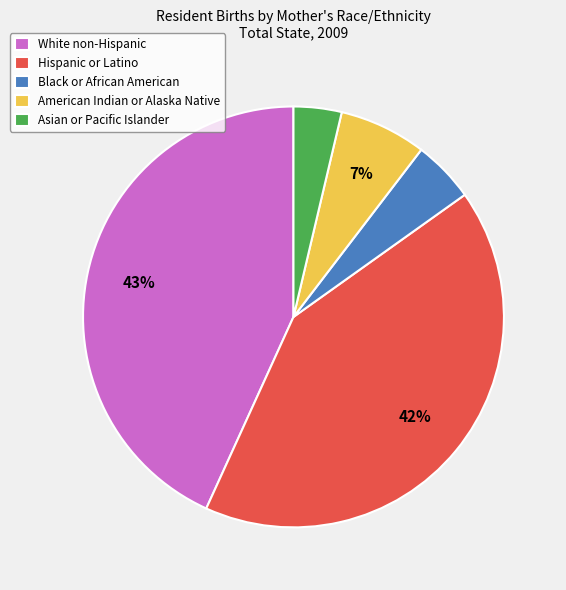

Does American Indian or Alaska Native account for over 50% of the chart?

No